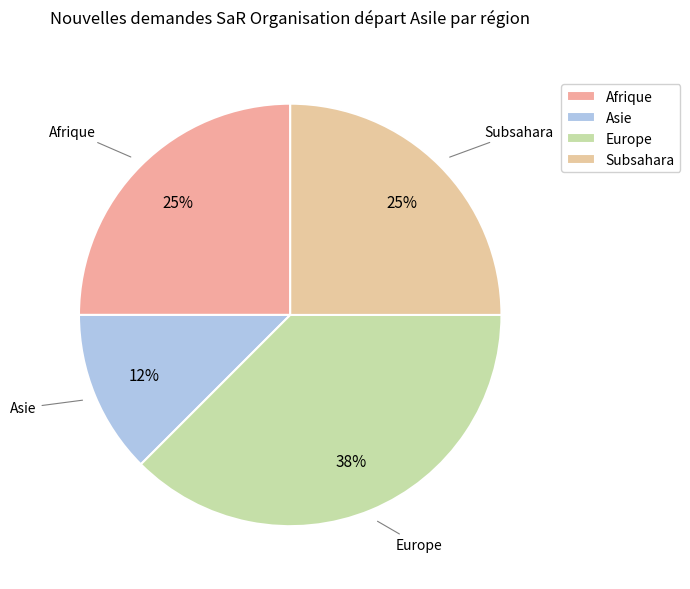

What is the smallest slice in the pie chart?

Asie